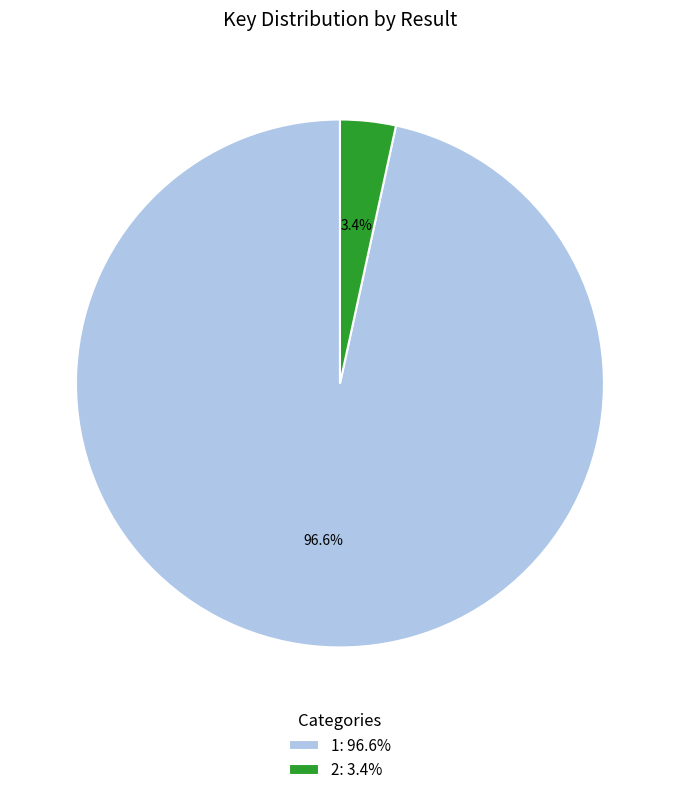

Which has a higher value, 1 or 2?

1